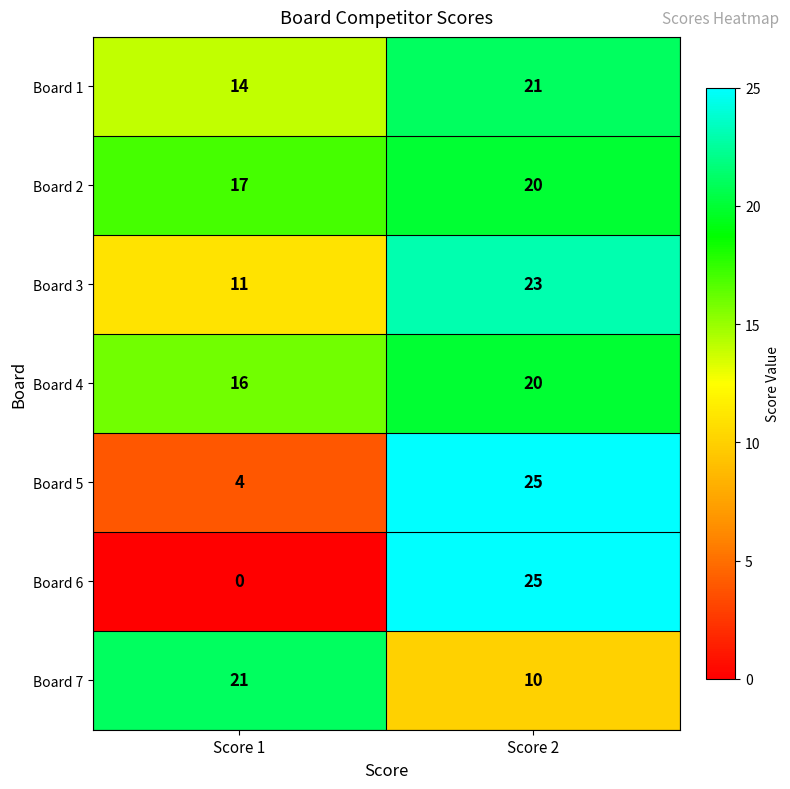

How many data points does each series have?

2